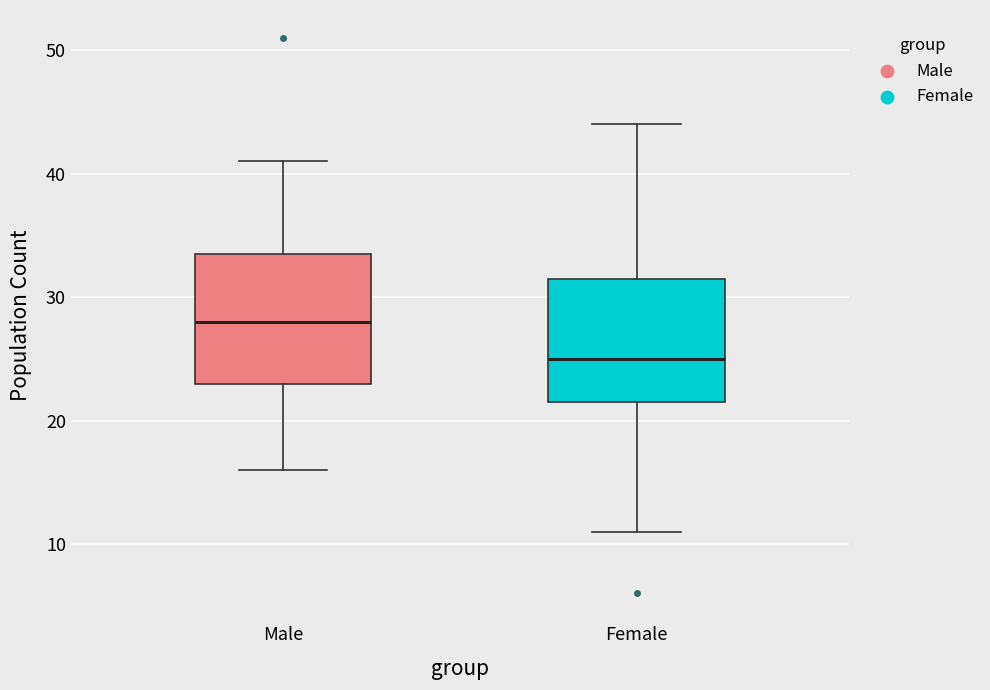

Where is the upper edge of the box for Female on the y-axis? The values are not printed on the chart, so give them approximately, as read against the axis.

32